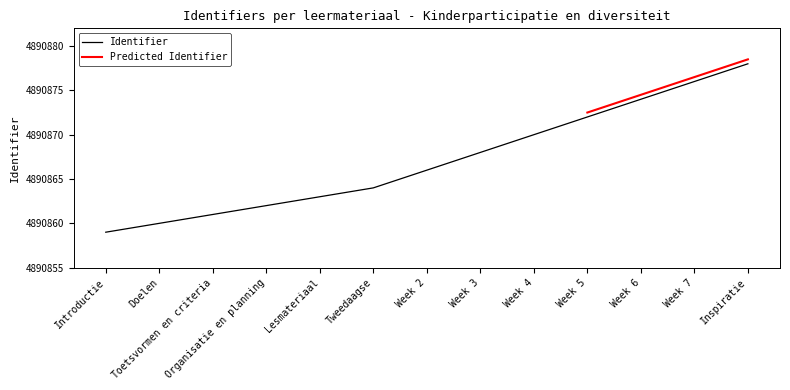

What is the difference between the values at Lesmateriaal and Organisatie en planning?

1